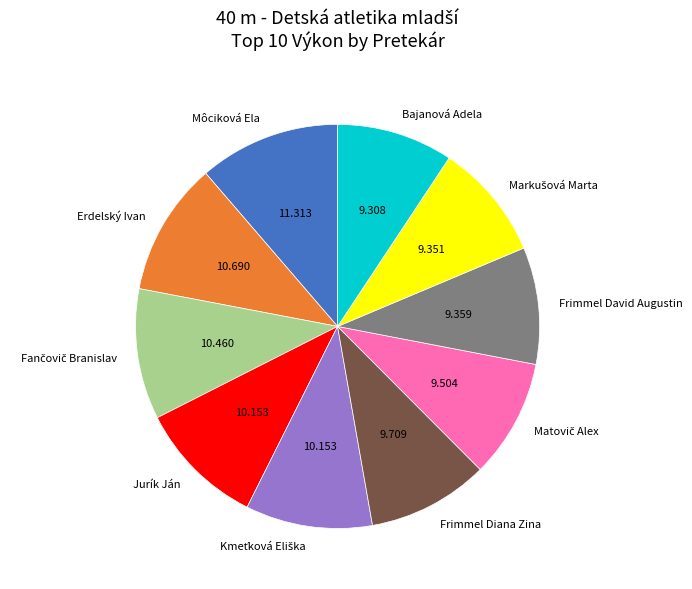

Does Bajanová Adela represent more than half of the total?

No